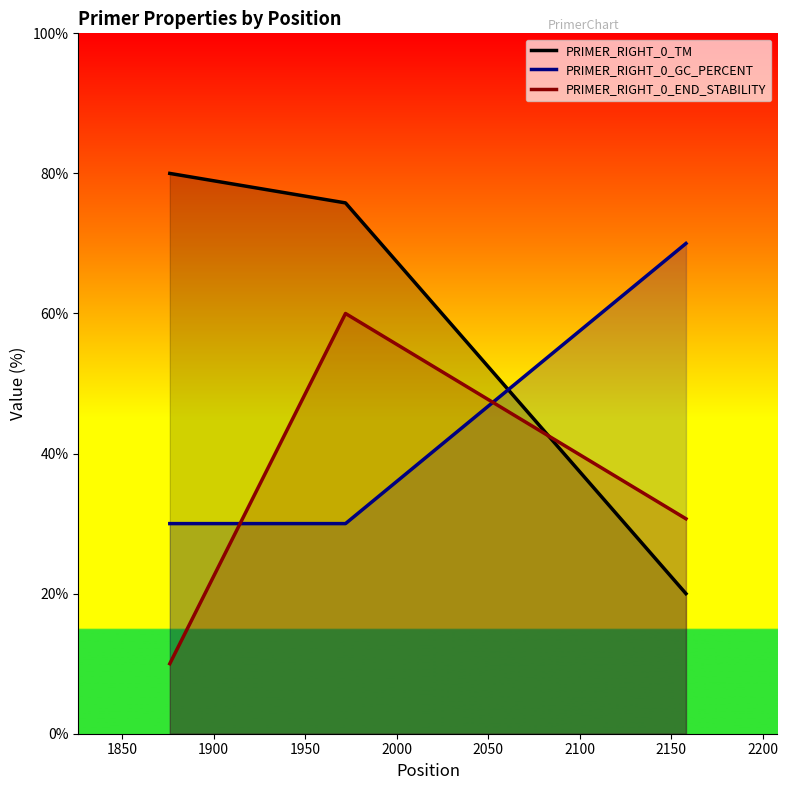

What are all the series names shown in the legend?

PRIMER_RIGHT_0_TM, PRIMER_RIGHT_0_GC_PERCENT, PRIMER_RIGHT_0_END_STABILITY